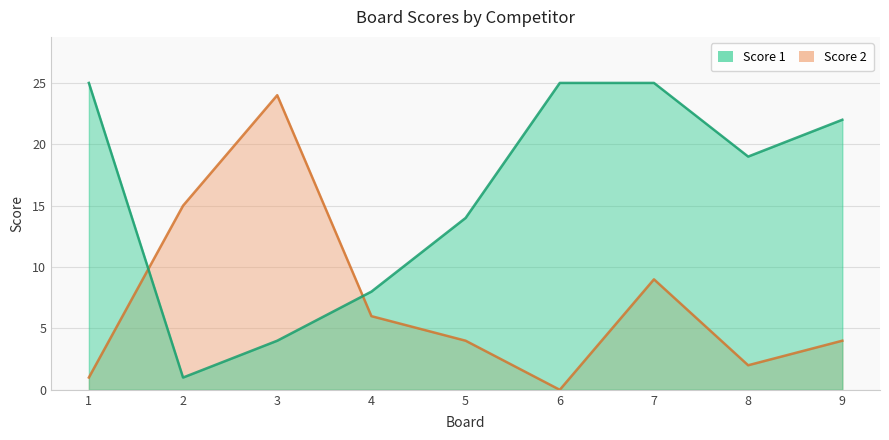

What are all the series names shown in the legend?

Score 1, Score 2